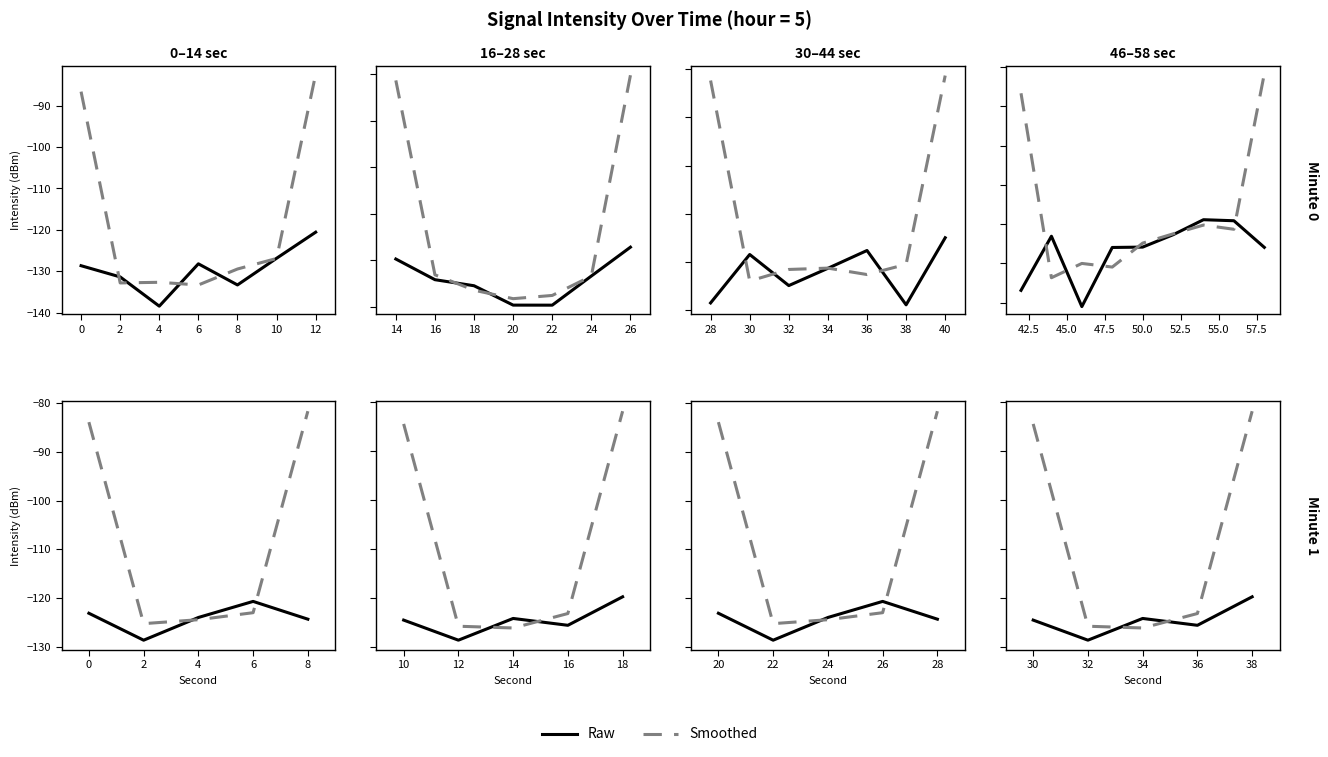

How many intersections are there between Smoothed and Raw?

2